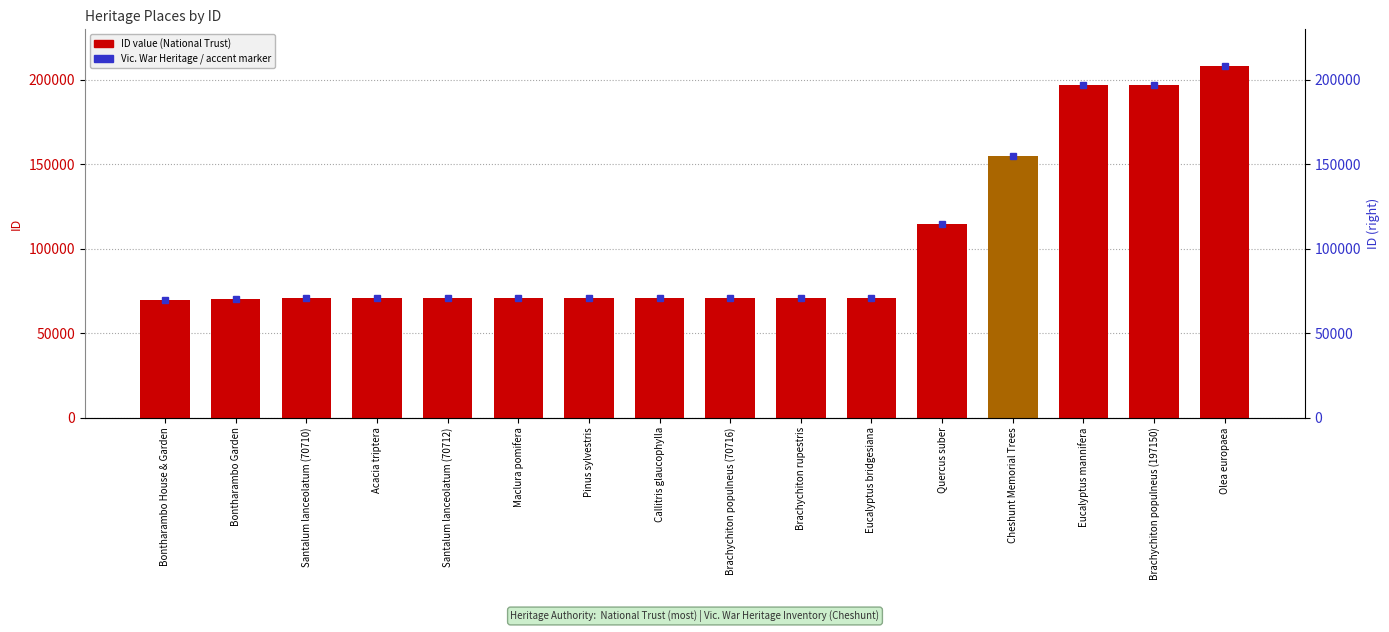

Reading right to left, list all the values displayed in this chart.

Olea europaea=208339	Brachychiton populneus (197150)=197150	Eucalyptus mannifera=197147	Cheshunt Memorial Trees=154815	Quercus suber=114555	Eucalyptus bridgesiana=70847	Brachychiton rupestris=70717	Brachychiton populneus (70716)=70716	Callitris glaucophylla=70715	Pinus sylvestris=70714	Maclura pomifera=70713	Santalum lanceolatum (70712)=70712	Acacia triptera=70711	Santalum lanceolatum (70710)=70710	Bontharambo Garden=70255	Bontharambo House & Garden=69839